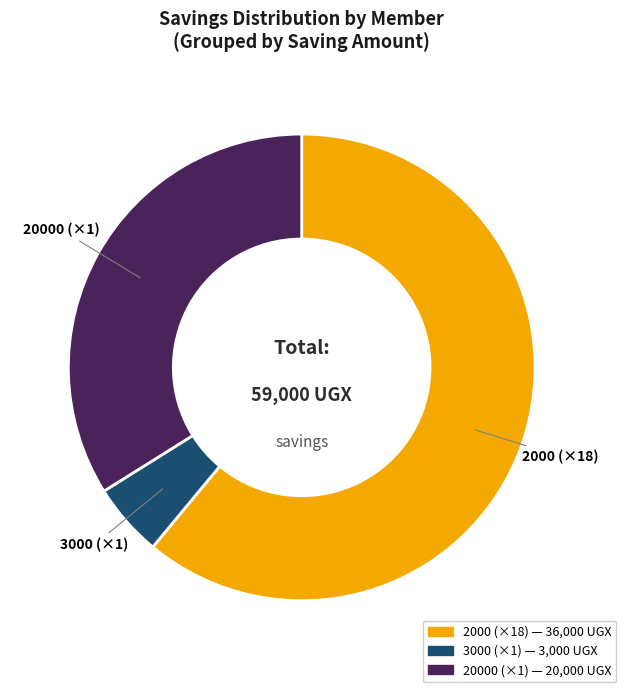

Is there any slice that represents more than half of the pie?

Yes